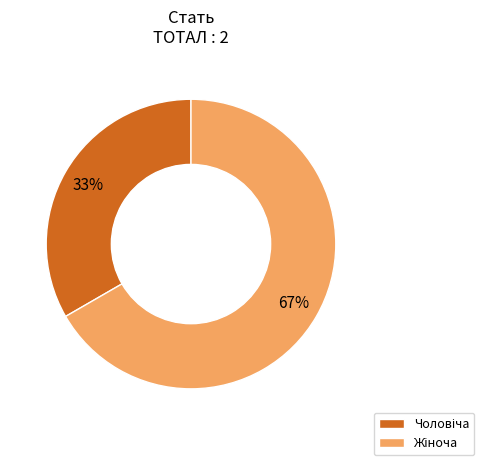

To the nearest percent, what is the average slice percentage?

50%